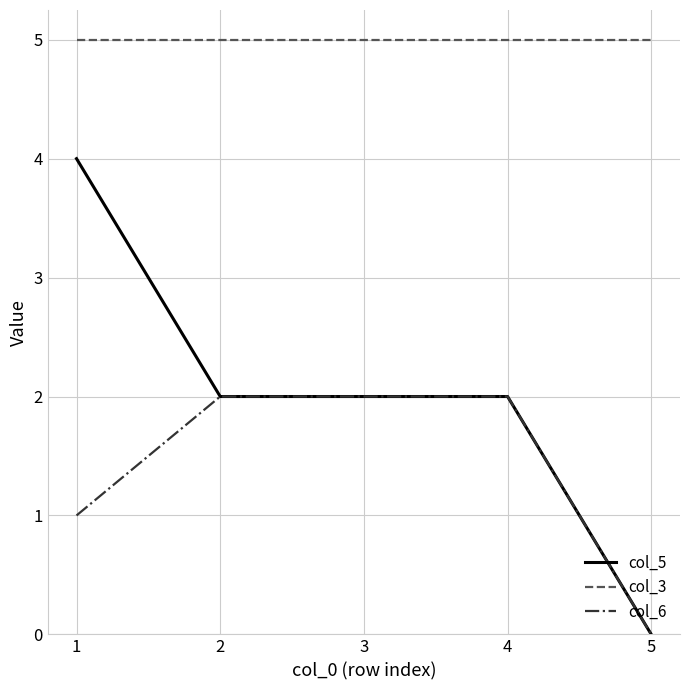

Which series has the largest range (max minus min)?

col_5